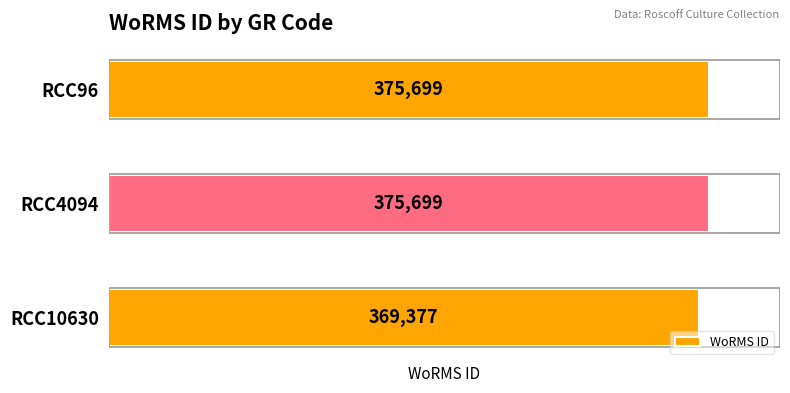

What is the average value?

373592